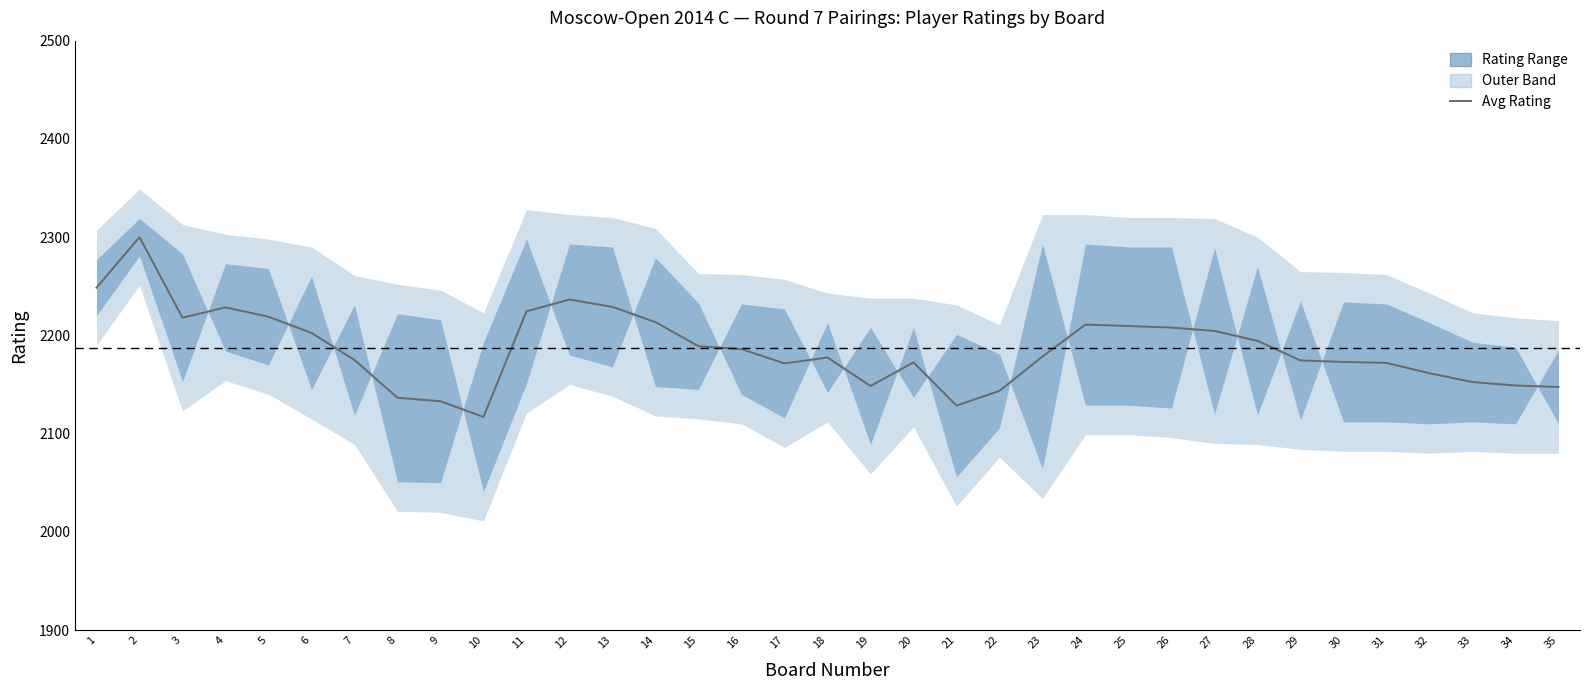

Count the number of values greater than 2178.

18